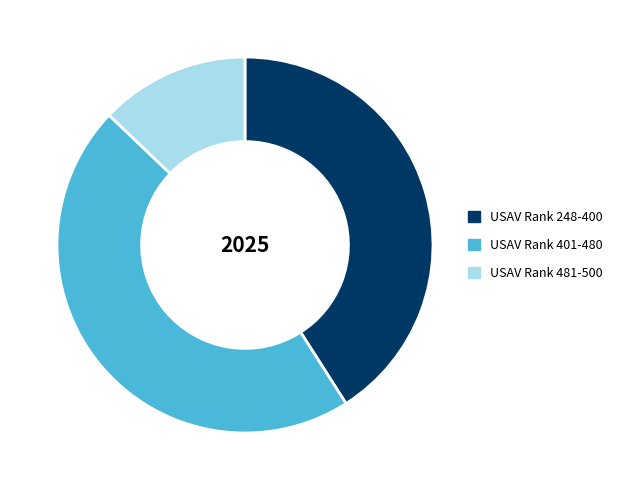

True or false: USAV Rank 248-400 accounts for 41% of the total.

True